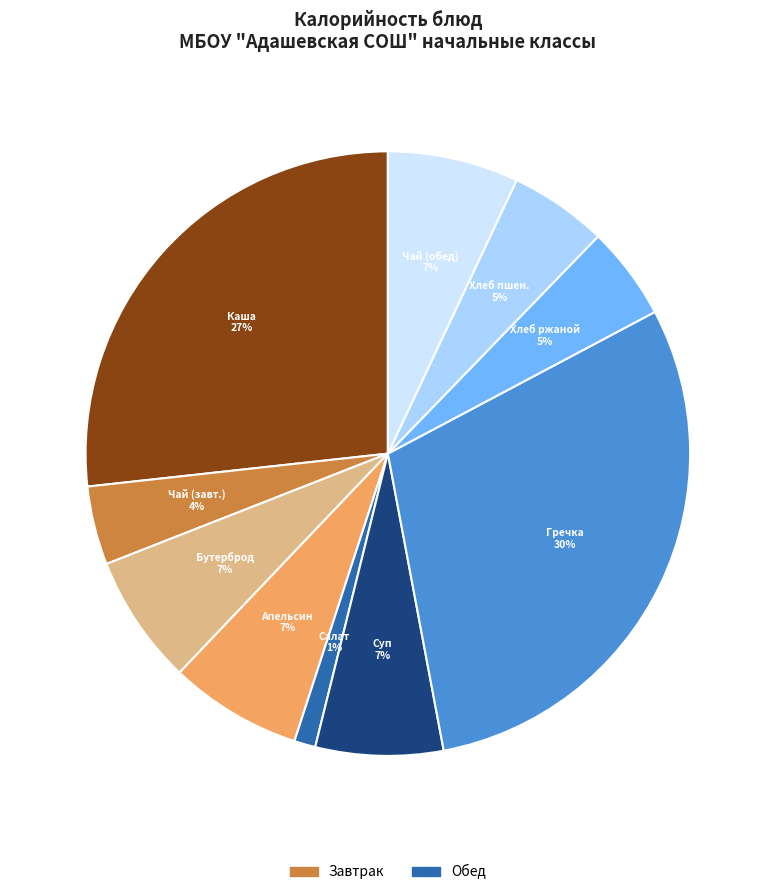

Is there a majority slice in this chart?

No